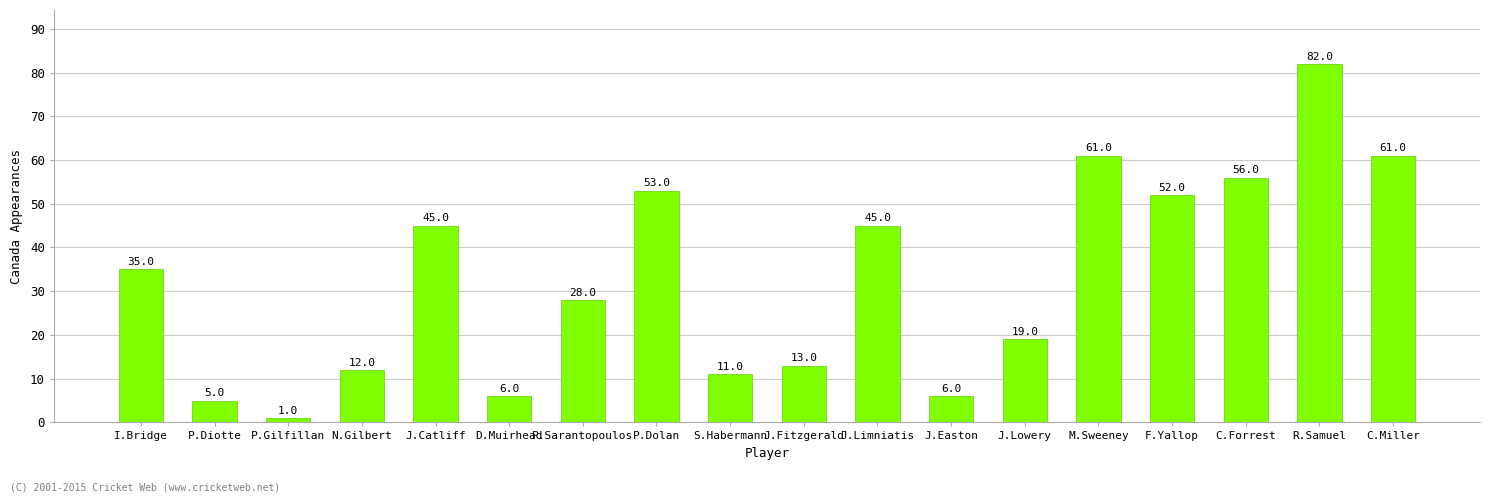

Read the value at J.Lowery.

19